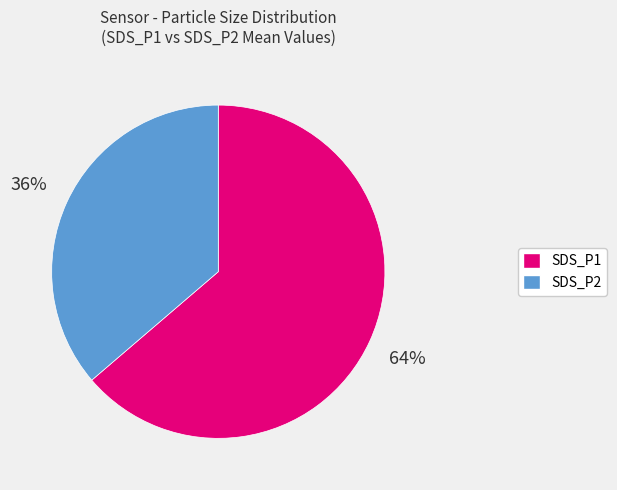

Which has a higher value, SDS_P1 or SDS_P2?

SDS_P1